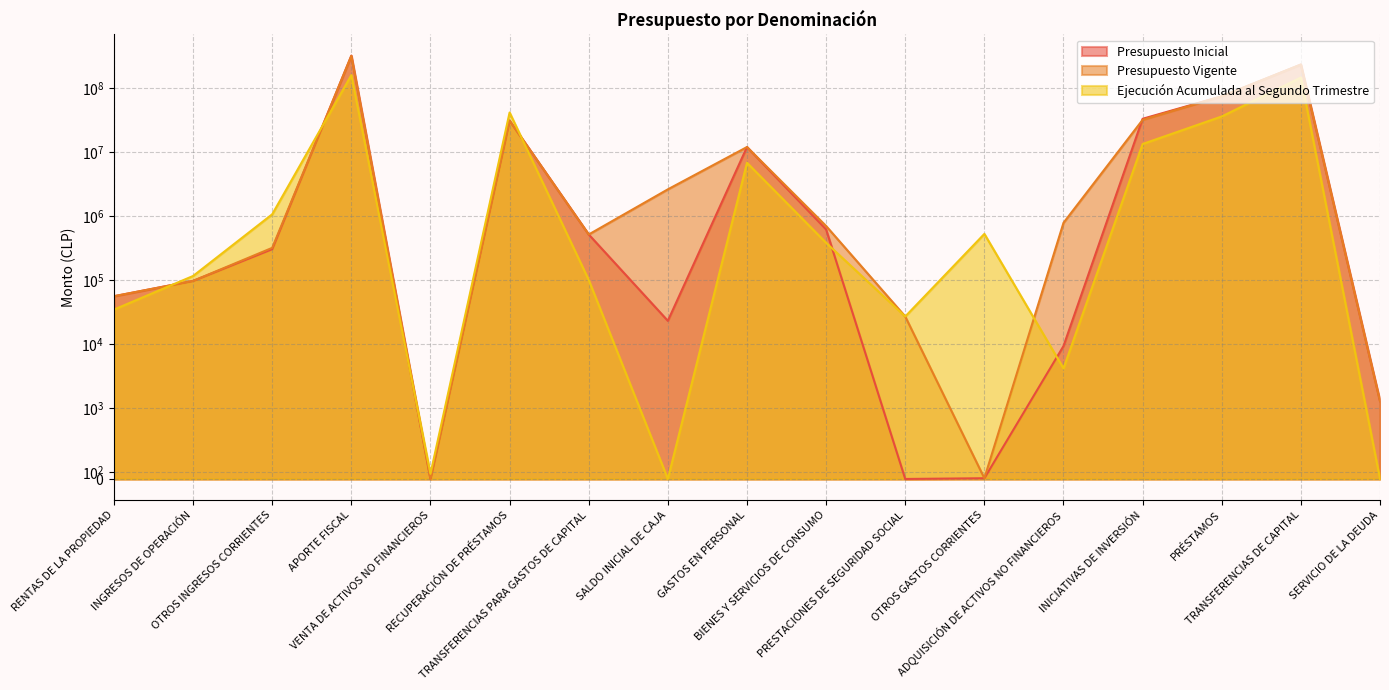

Reading right to left, transcribe all the data shown in this chart.

Presupuesto Inicial: SERVICIO DE LA DEUDA=1278	TRANSFERENCIAS DE CAPITAL=234561465	PRÉSTAMOS=74834369	INICIATIVAS DE INVERSIÓN=33228726	ADQUISICIÓN DE ACTIVOS NO FINANCIEROS=9271	OTROS GASTOS CORRIENTES=10	PRESTACIONES DE SEGURIDAD SOCIAL=0	BIENES Y SERVICIOS DE CONSUMO=618496	GASTOS EN PERSONAL=12024088	SALDO INICIAL DE CAJA=23000	TRANSFERENCIAS PARA GASTOS DE CAPITAL=515428	RECUPERACIÓN DE PRÉSTAMOS=31084708	VENTA DE ACTIVOS NO FINANCIEROS=0	APORTE FISCAL=323197962	OTROS INGRESOS CORRIENTES=303888	INGRESOS DE OPERACIÓN=96912	RENTAS DE LA PROPIEDAD=55805
Presupuesto Vigente: SERVICIO DE LA DEUDA=1278	TRANSFERENCIAS DE CAPITAL=234395321	PRÉSTAMOS=74834369	INICIATIVAS DE INVERSIÓN=31994549	ADQUISICIÓN DE ACTIVOS NO FINANCIEROS=784906	OTROS GASTOS CORRIENTES=10	PRESTACIONES DE SEGURIDAD SOCIAL=26895	BIENES Y SERVICIOS DE CONSUMO=698517	GASTOS EN PERSONAL=12011863	SALDO INICIAL DE CAJA=2619416	TRANSFERENCIAS PARA GASTOS DE CAPITAL=515428	RECUPERACIÓN DE PRÉSTAMOS=31084708	VENTA DE ACTIVOS NO FINANCIEROS=0	APORTE FISCAL=320056881	OTROS INGRESOS CORRIENTES=318558	INGRESOS DE OPERACIÓN=96912	RENTAS DE LA PROPIEDAD=55805
Ejecución Acumulada al Segundo Trimestre: SERVICIO DE LA DEUDA=0	TRANSFERENCIAS DE CAPITAL=146772976	PRÉSTAMOS=36161744	INICIATIVAS DE INVERSIÓN=13403616	ADQUISICIÓN DE ACTIVOS NO FINANCIEROS=4145	OTROS GASTOS CORRIENTES=526280	PRESTACIONES DE SEGURIDAD SOCIAL=26894	BIENES Y SERVICIOS DE CONSUMO=381750	GASTOS EN PERSONAL=6821181	SALDO INICIAL DE CAJA=0	TRANSFERENCIAS PARA GASTOS DE CAPITAL=100126	RECUPERACIÓN DE PRÉSTAMOS=41652393	VENTA DE ACTIVOS NO FINANCIEROS=72	APORTE FISCAL=159953329	OTROS INGRESOS CORRIENTES=1066544	INGRESOS DE OPERACIÓN=115680	RENTAS DE LA PROPIEDAD=34485